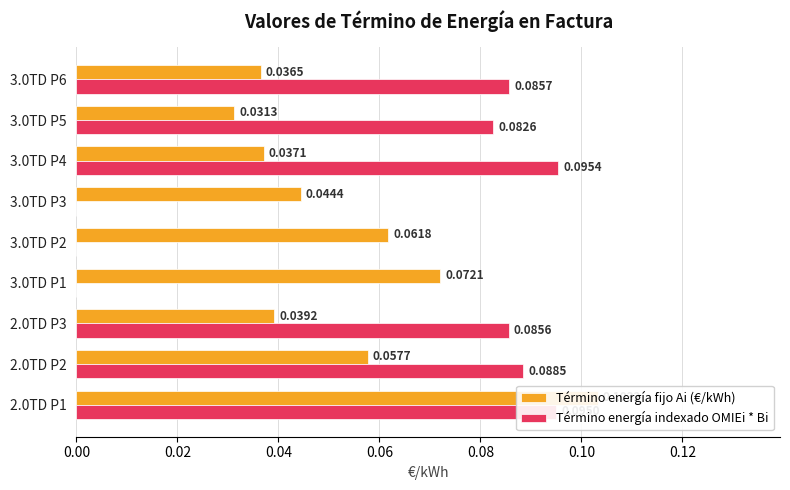

Does the chart contain stacked bars?

No